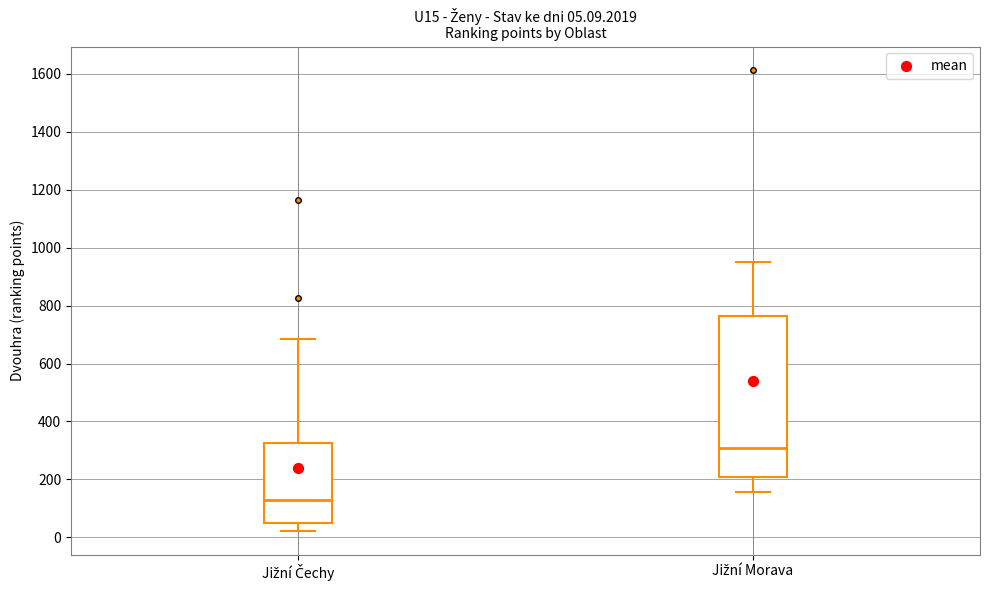

Which box's median line is the highest?

Jižní Morava